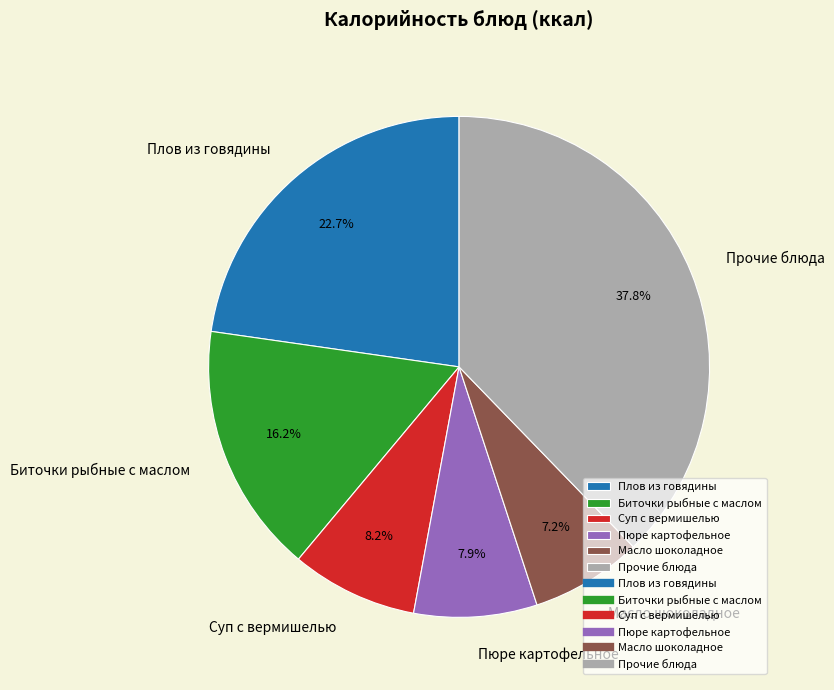

Which has a higher value, Плов из говядины or Биточки рыбные с маслом?

Плов из говядины